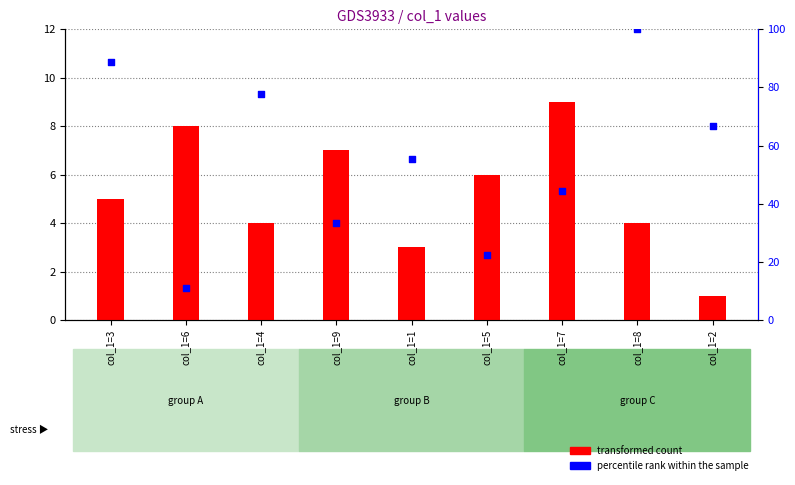

Which series has the largest total across all categories?

percentile rank within the sample